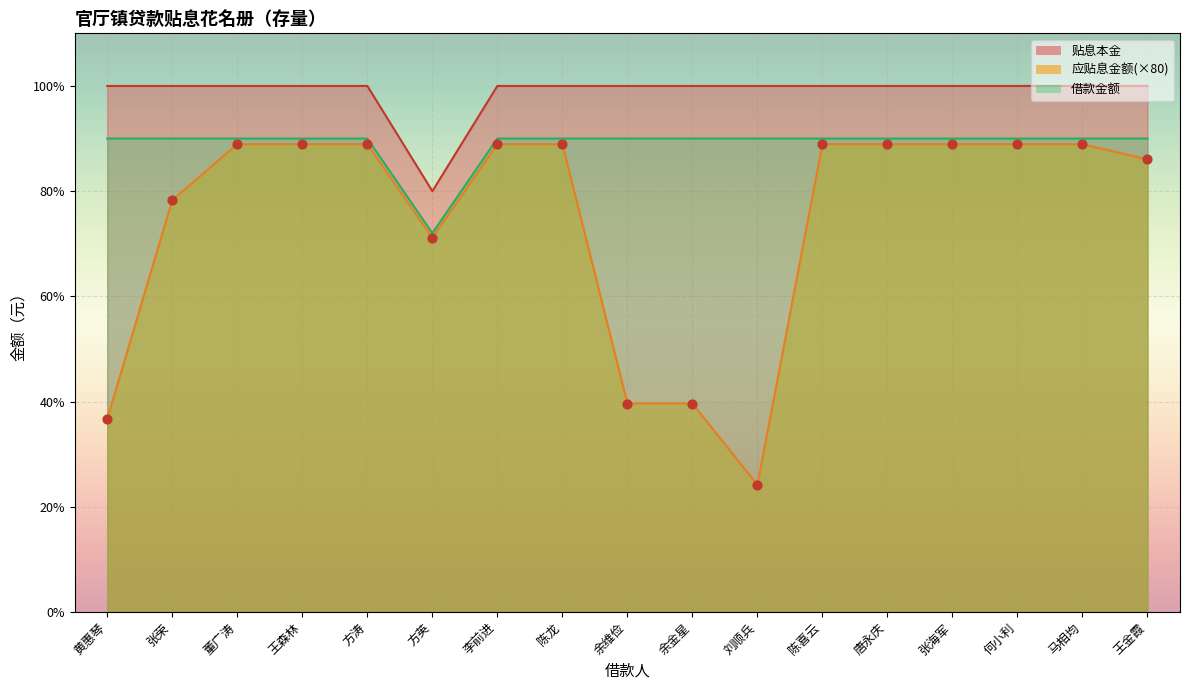

At how many categories does at least one series exceed 22477?

17